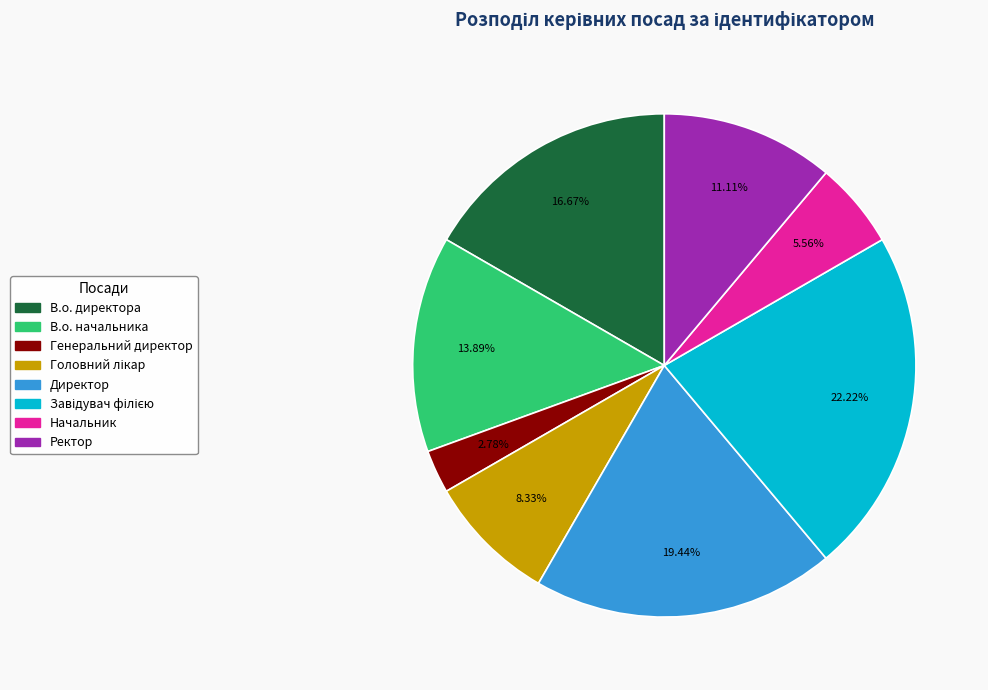

Count the number of slices in the pie.

8